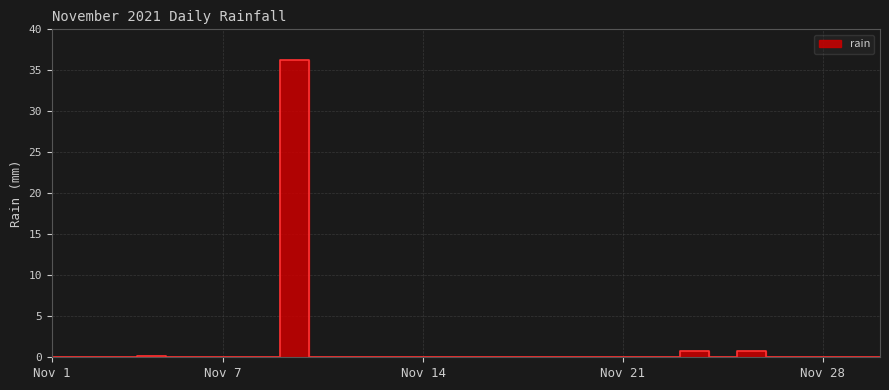

Count the number of values greater than 0.

4